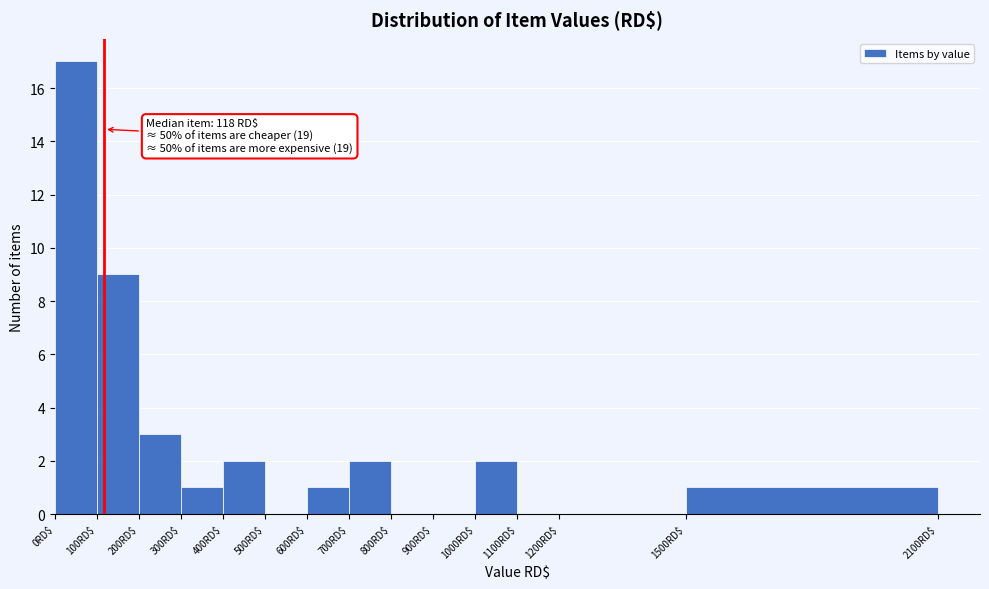

Which range on the x-axis has the tallest bar?

0 to 100